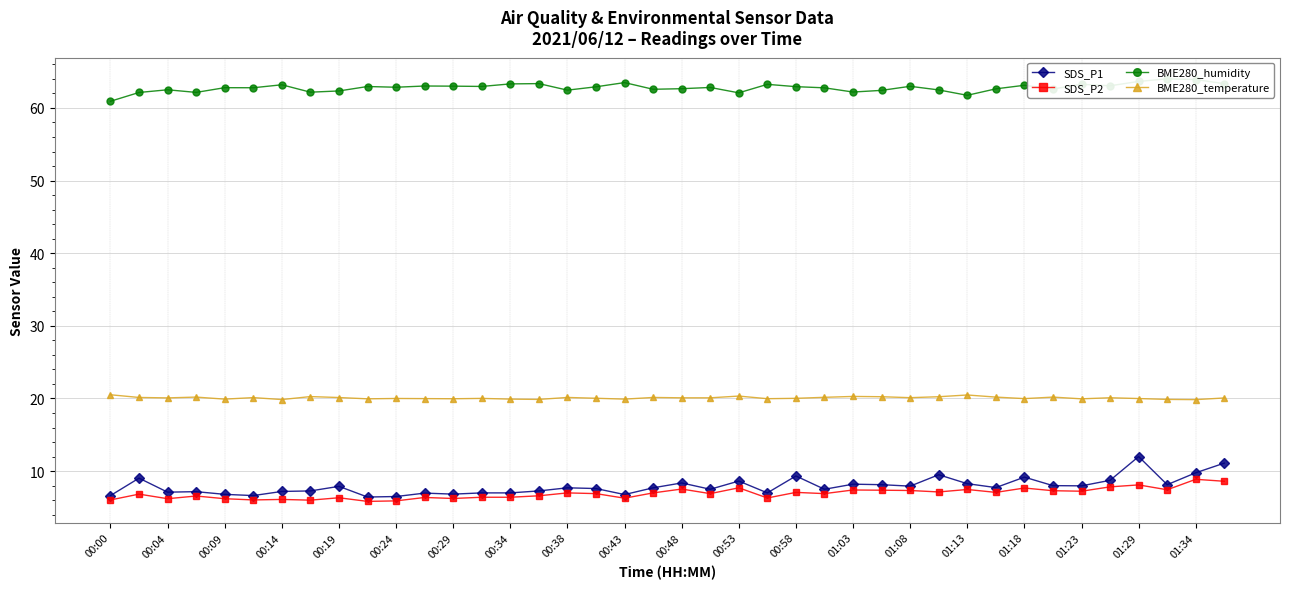

True or false: SDS_P2 and BME280_temperature intersect in this chart.

False